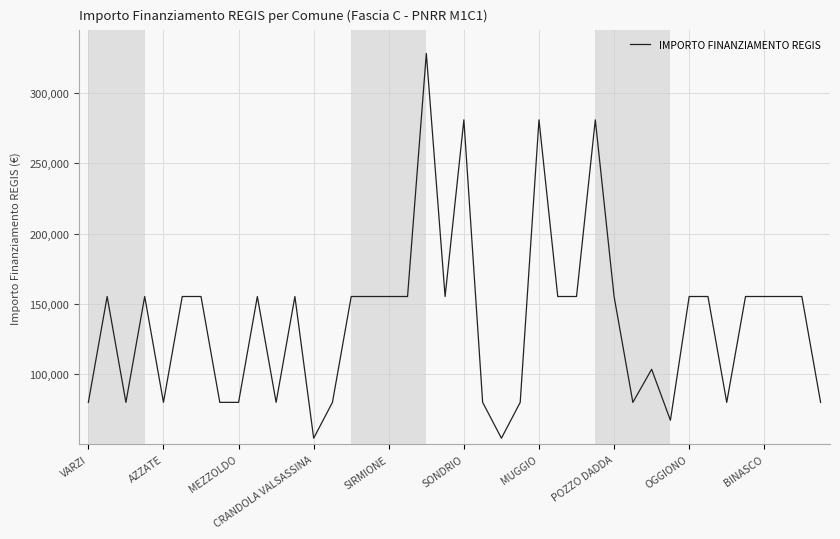

What is the difference between the maximum and minimum values?

273748